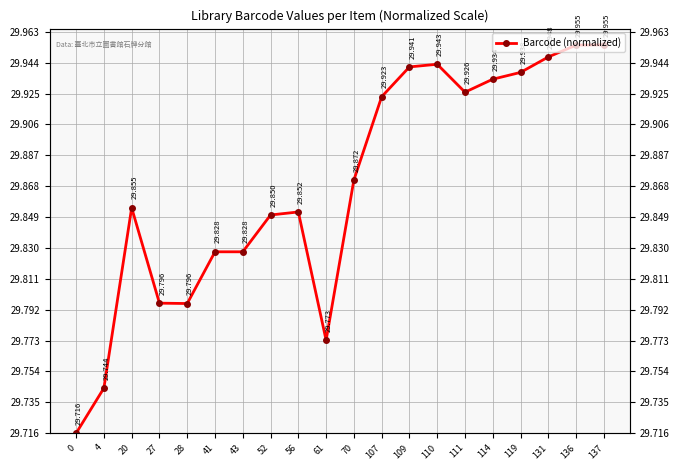

What is the value of the 9th point from the left?

29.9